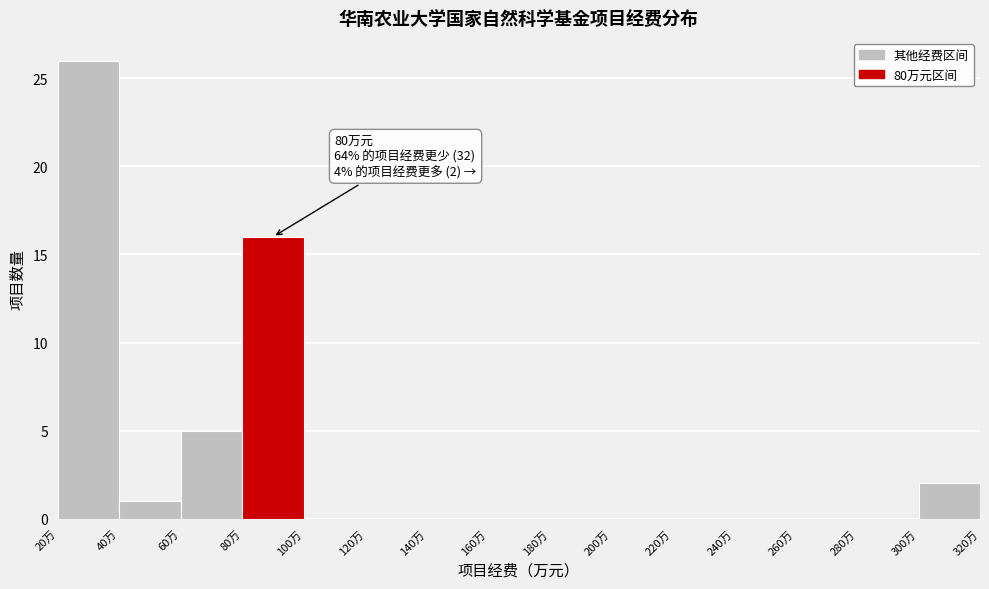

Over which range of the x-axis is the bar tallest?

20 to 40